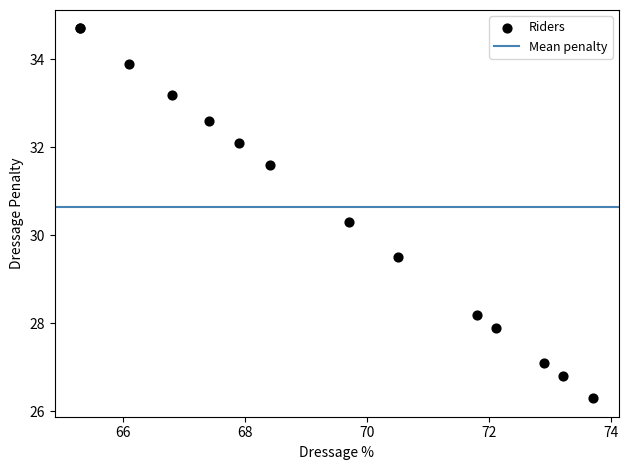

What Y value in the scatter plot is closest to 30?

30.3